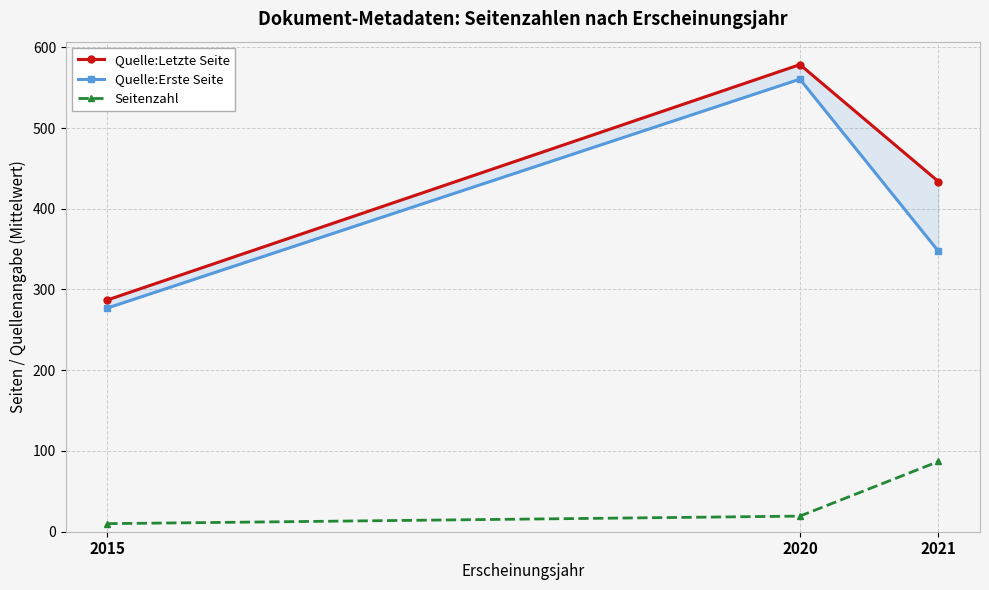

What value does the Quelle:Erste Seite series have at 2021?

347.3